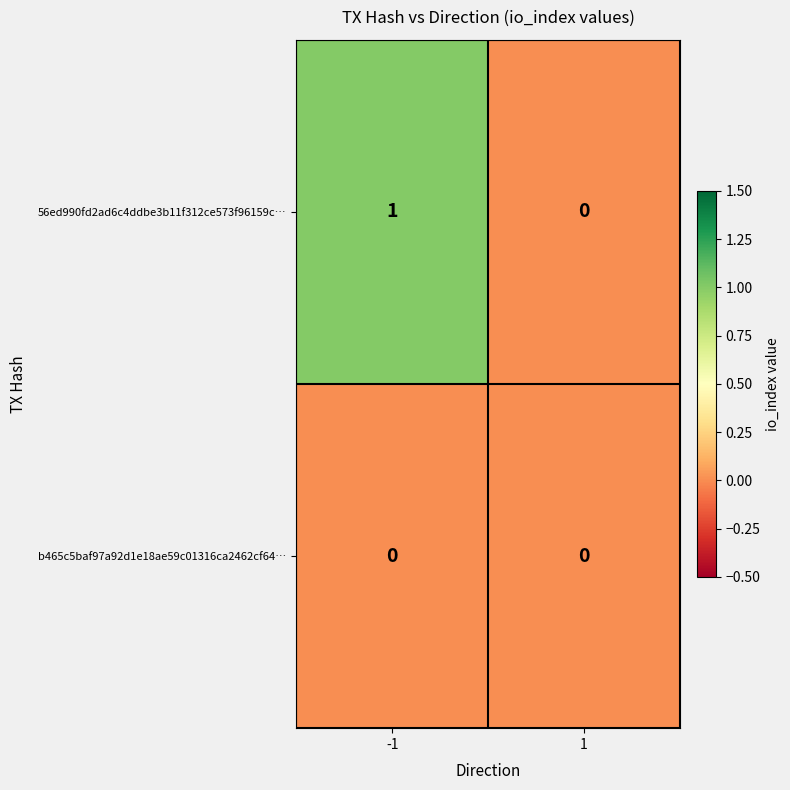

Reading left to right, extract all data points from this chart.

56ed990fd2ad6c4ddbe3b11f312ce573f96159c…: -1=1	1=0
b465c5baf97a92d1e18ae59c01316ca2462cf64…: -1=0	1=0